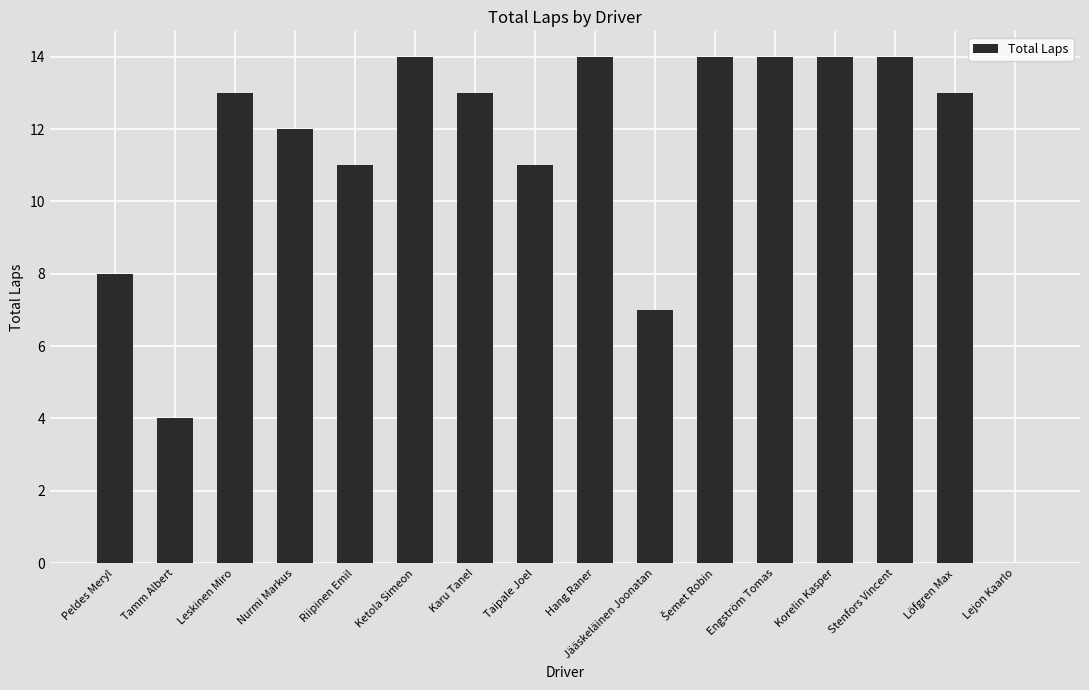

How many categories are shown in the chart?

16